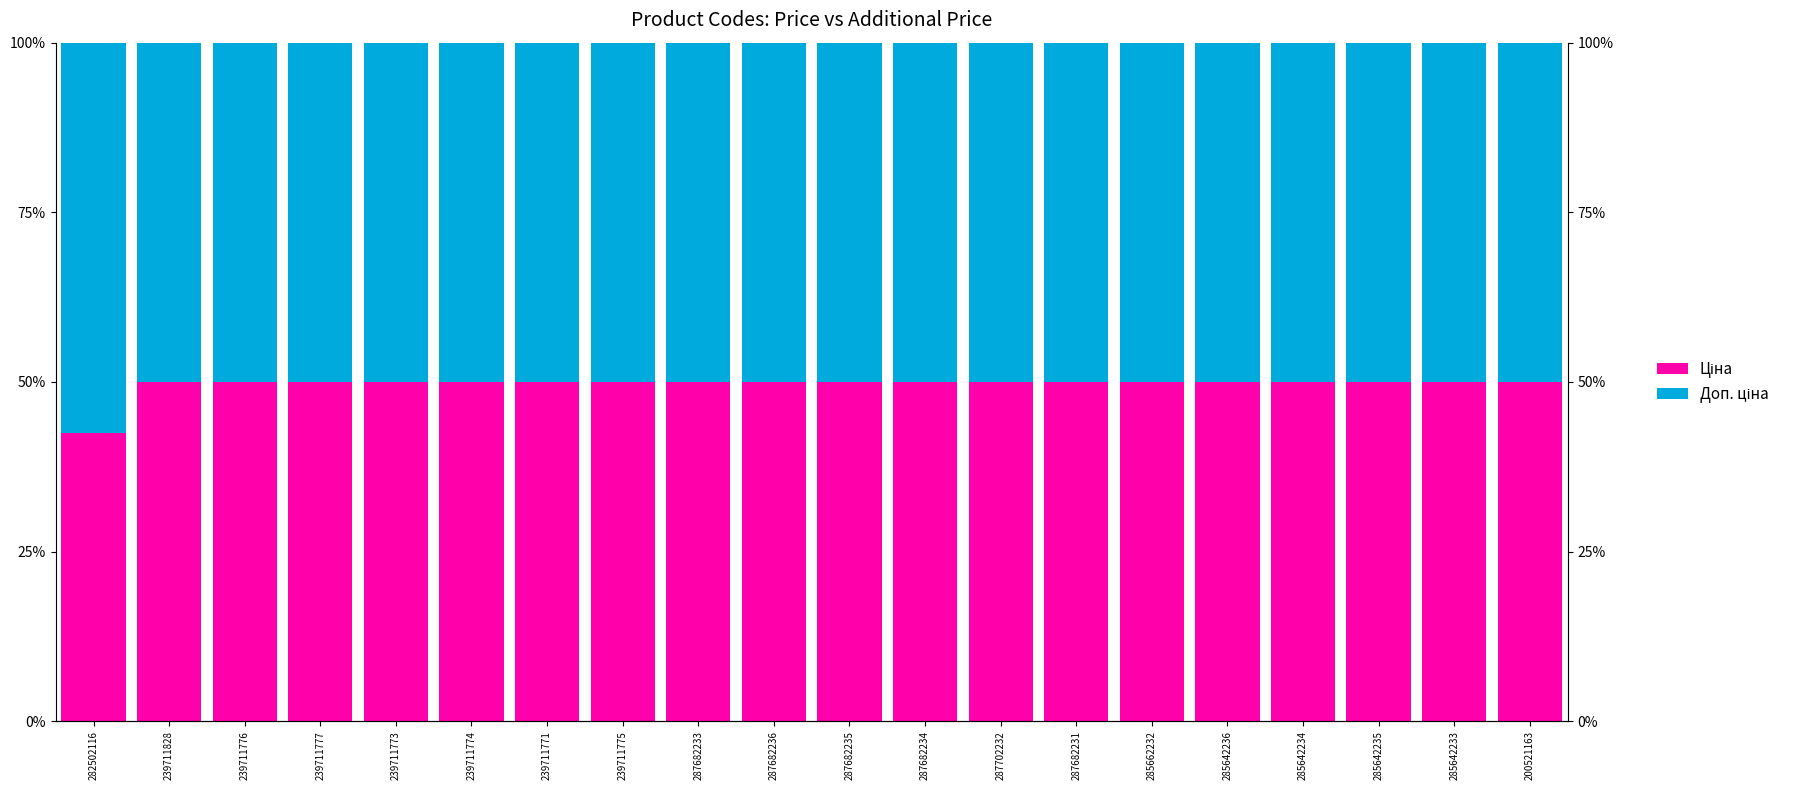

Is the value of Доп. ціна at 287682235 greater than the value of Ціна at 239711771?

No